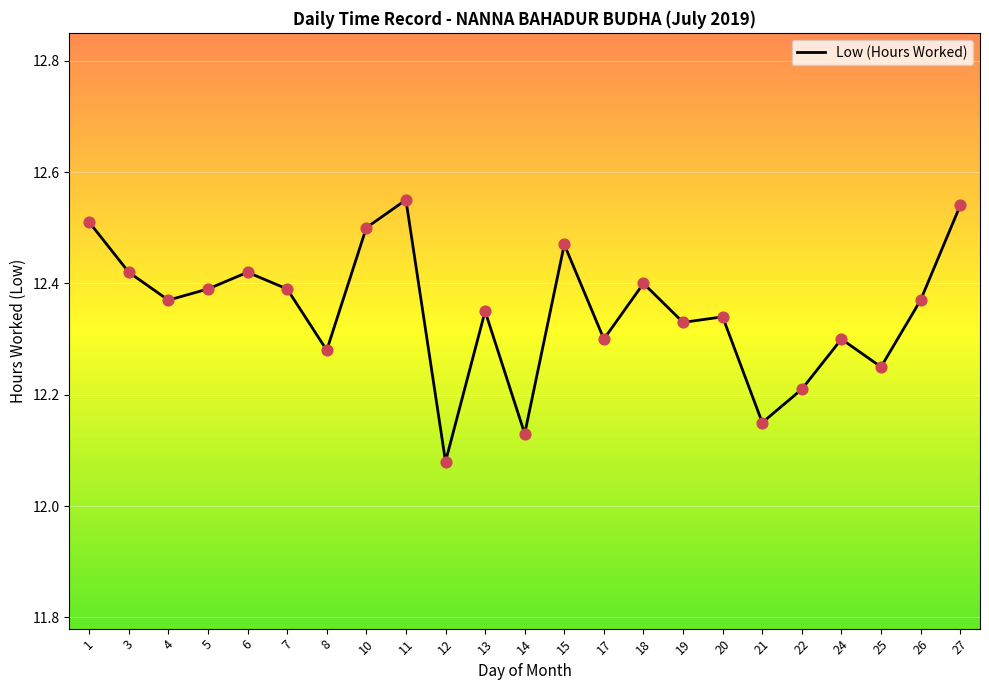

Which has a higher value, 7 or 21?

7